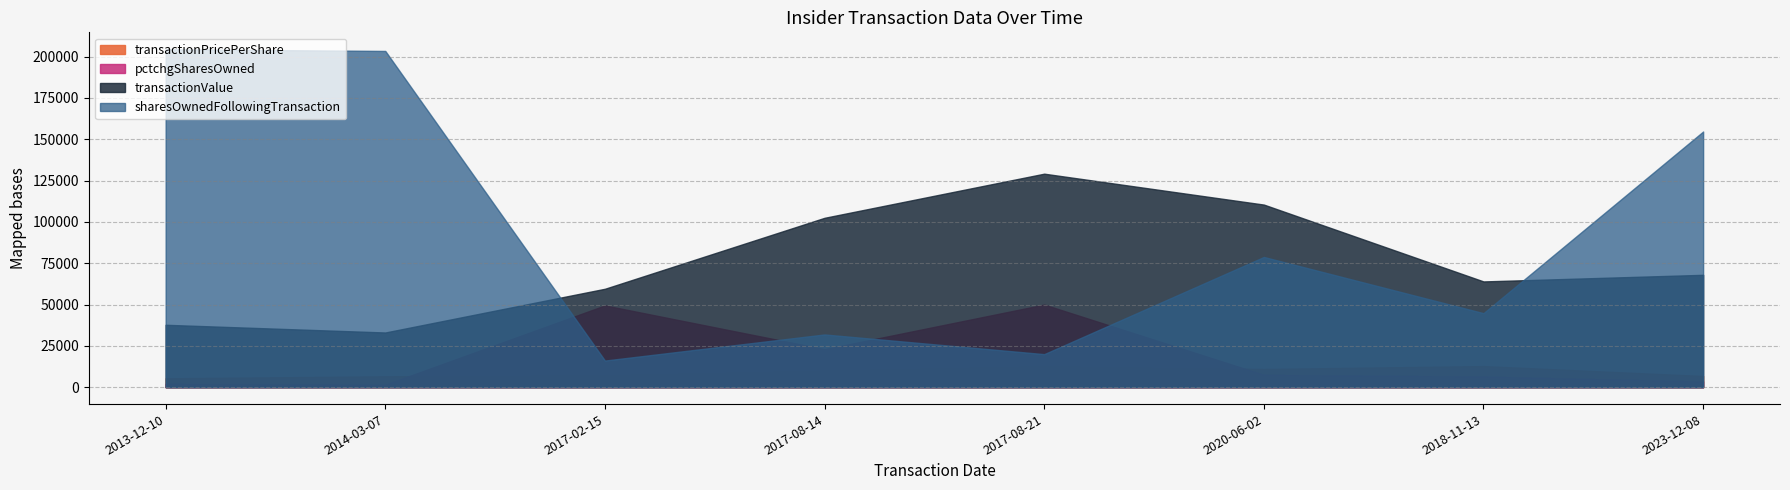

What is the label of the 4th point from the right?

2017-08-21